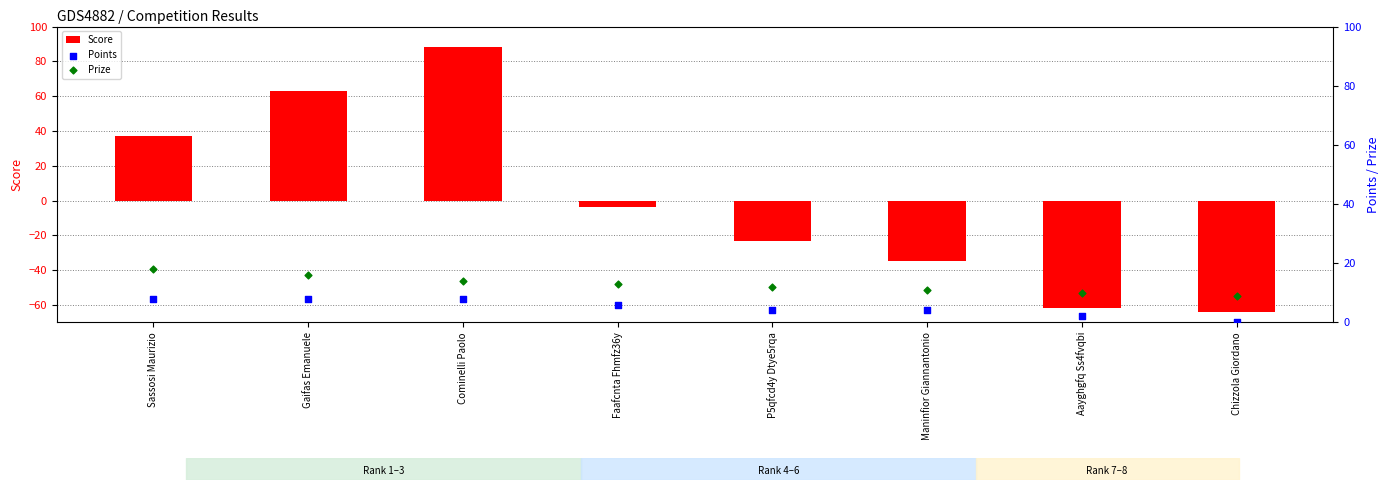

Which series reaches the minimum Y coordinate?

Score